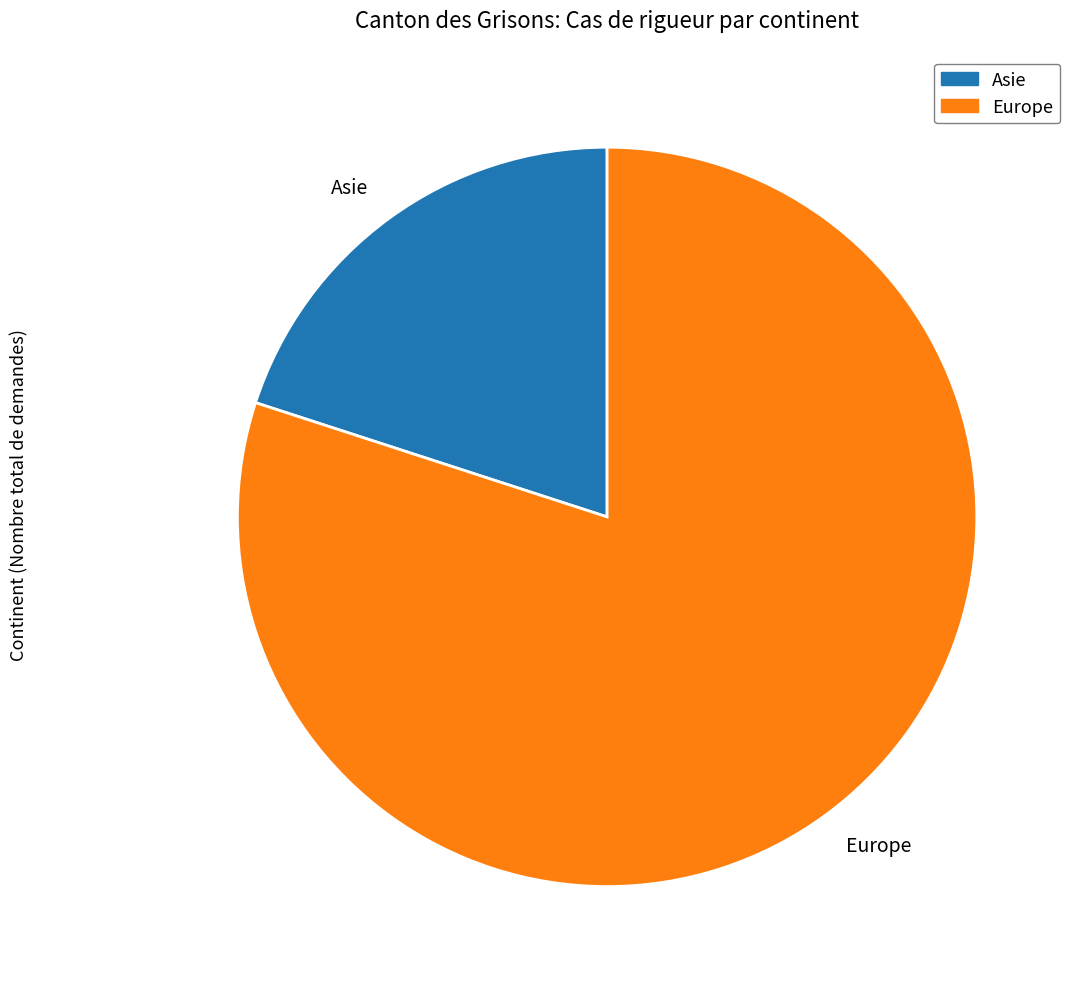

Is it true that Asie is 20% of the pie?

True